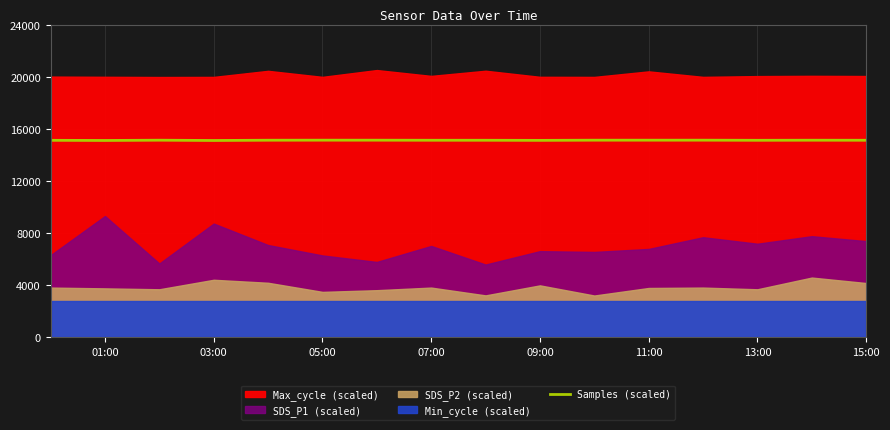

The value of Samples (scaled) at 01:00 is 15136.3. True or false?

True